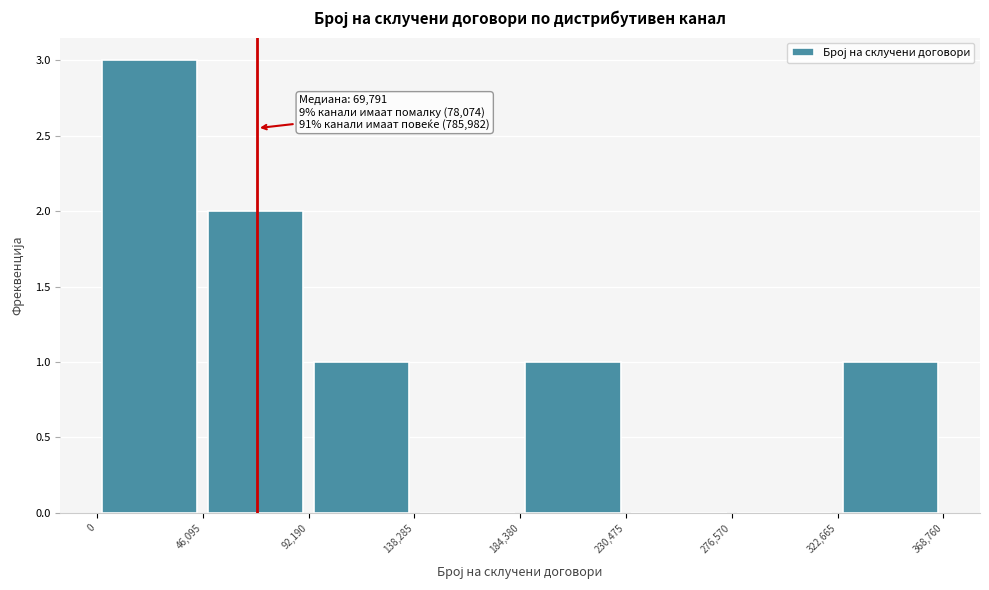

Which range on the x-axis has the tallest bar?

0 to 46,095